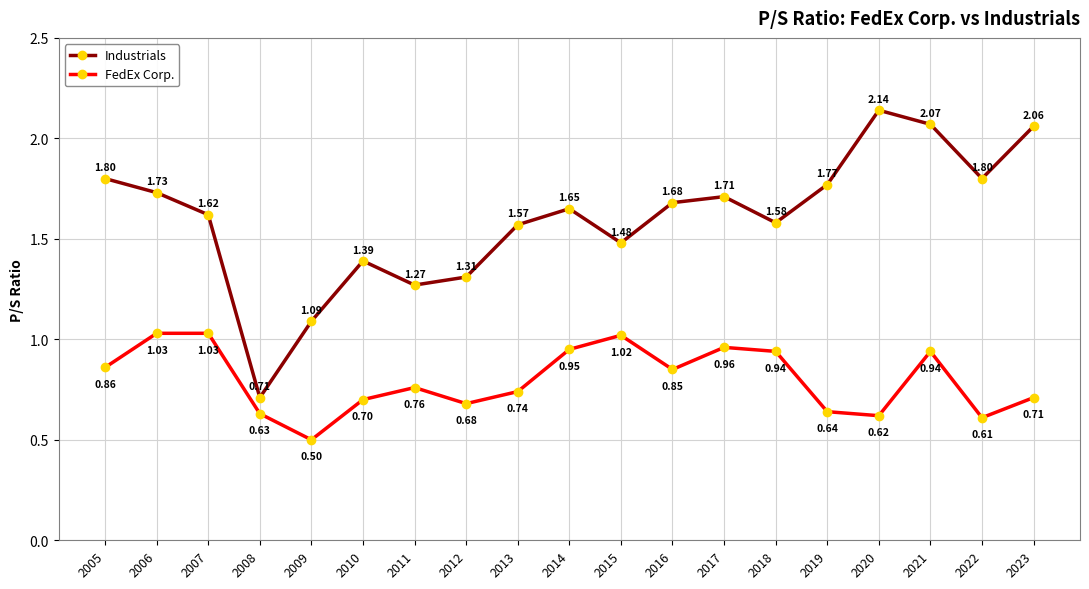

Is the value of FedEx Corp. at 2018 greater than the value of Industrials at 2010?

No